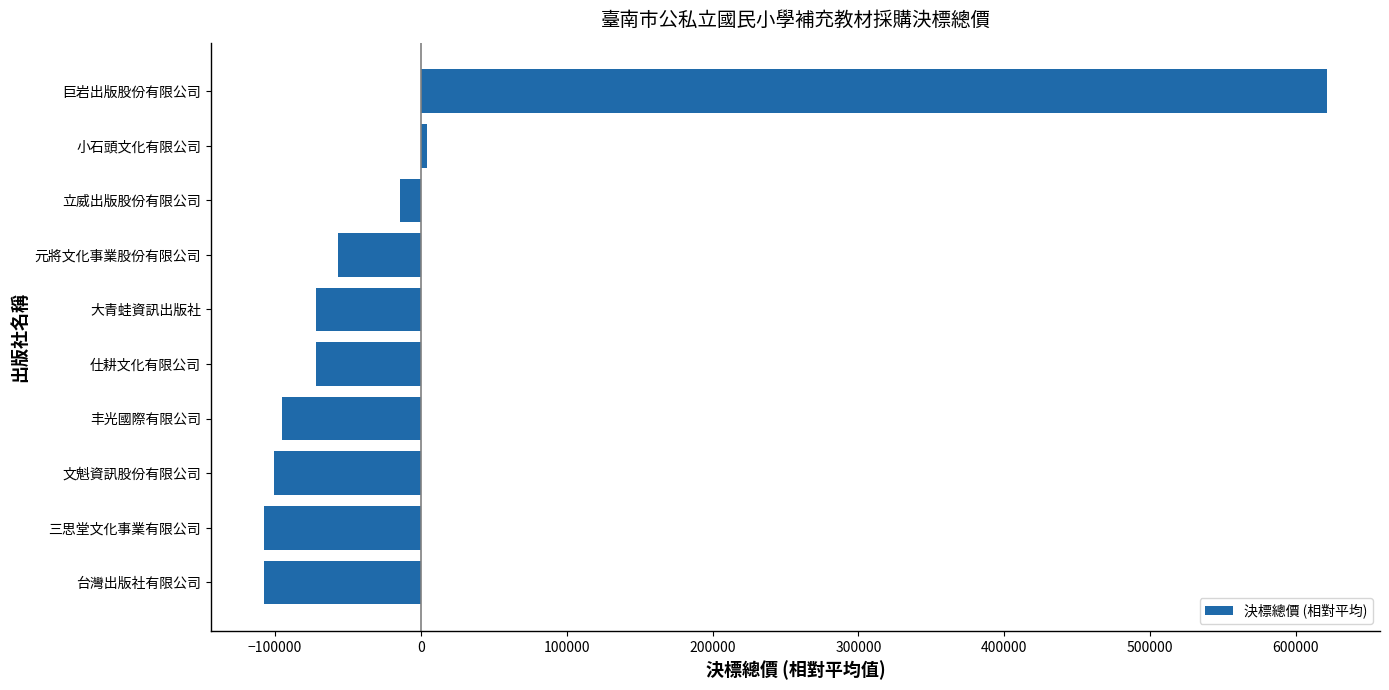

The value at 元將文化事業股份有限公司 is -56518.7. True or false?

True